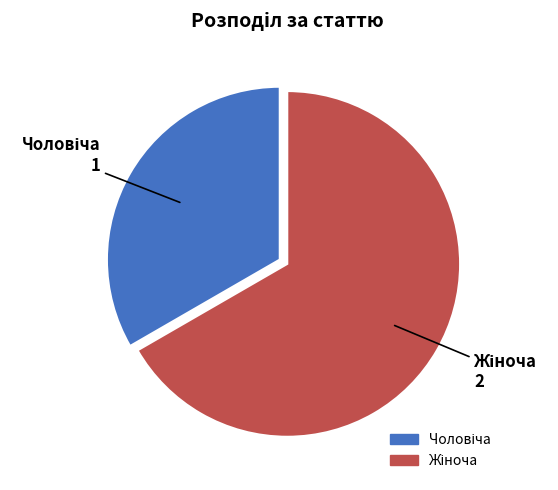

Is there a majority slice in this chart?

Yes